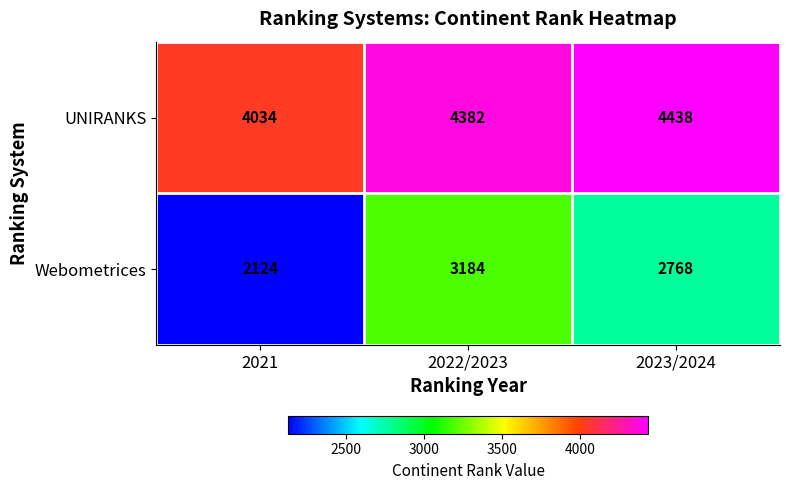

Which series has the largest range (max minus min)?

Webometrices